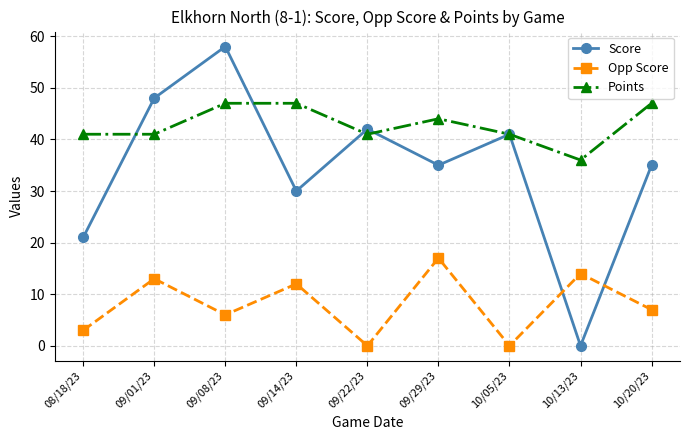

At which label is Score closest to 29?

09/14/23